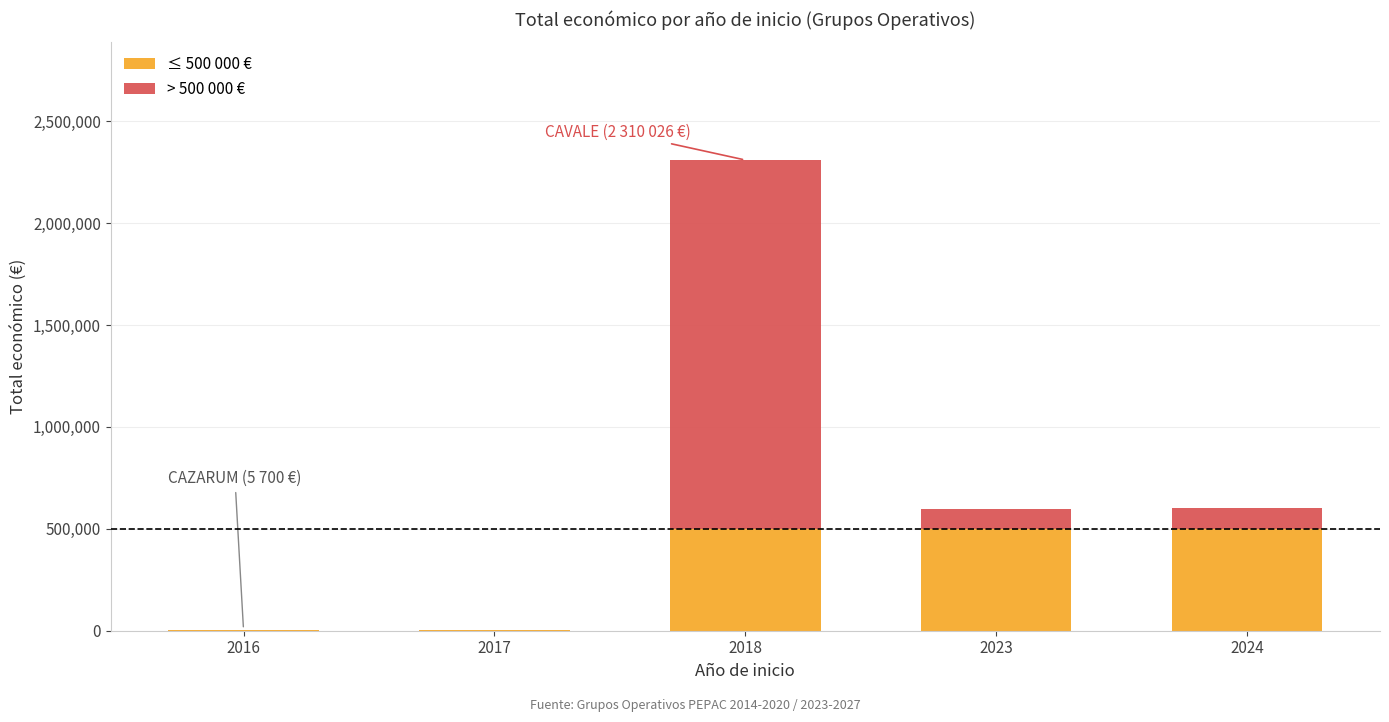

At which category is the sum across all series the highest?

2018